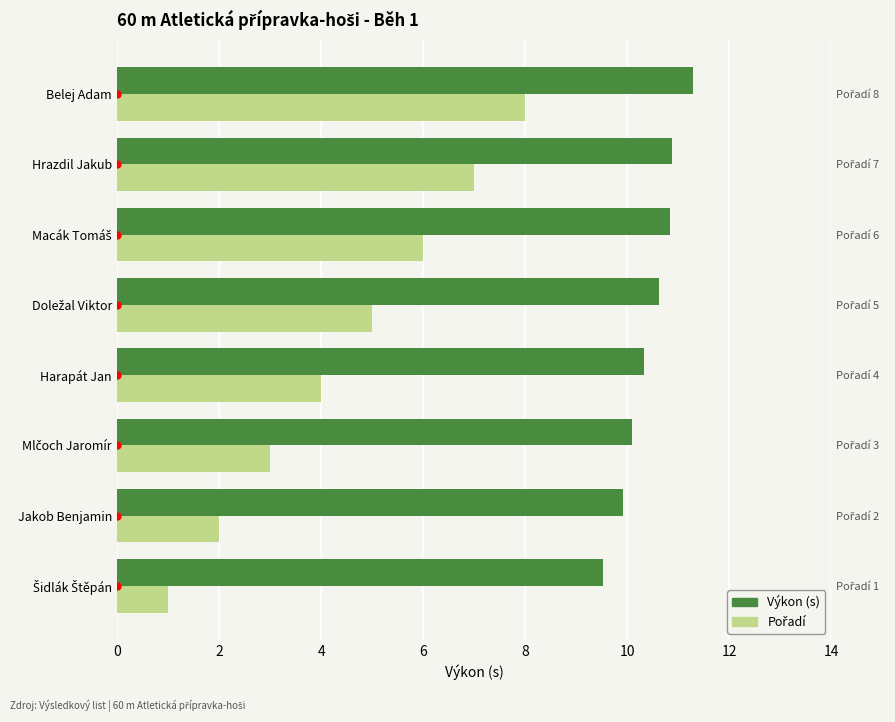

Between Jakob Benjamin and Mlčoch Jaromír, which series saw the biggest shift?

Pořadí